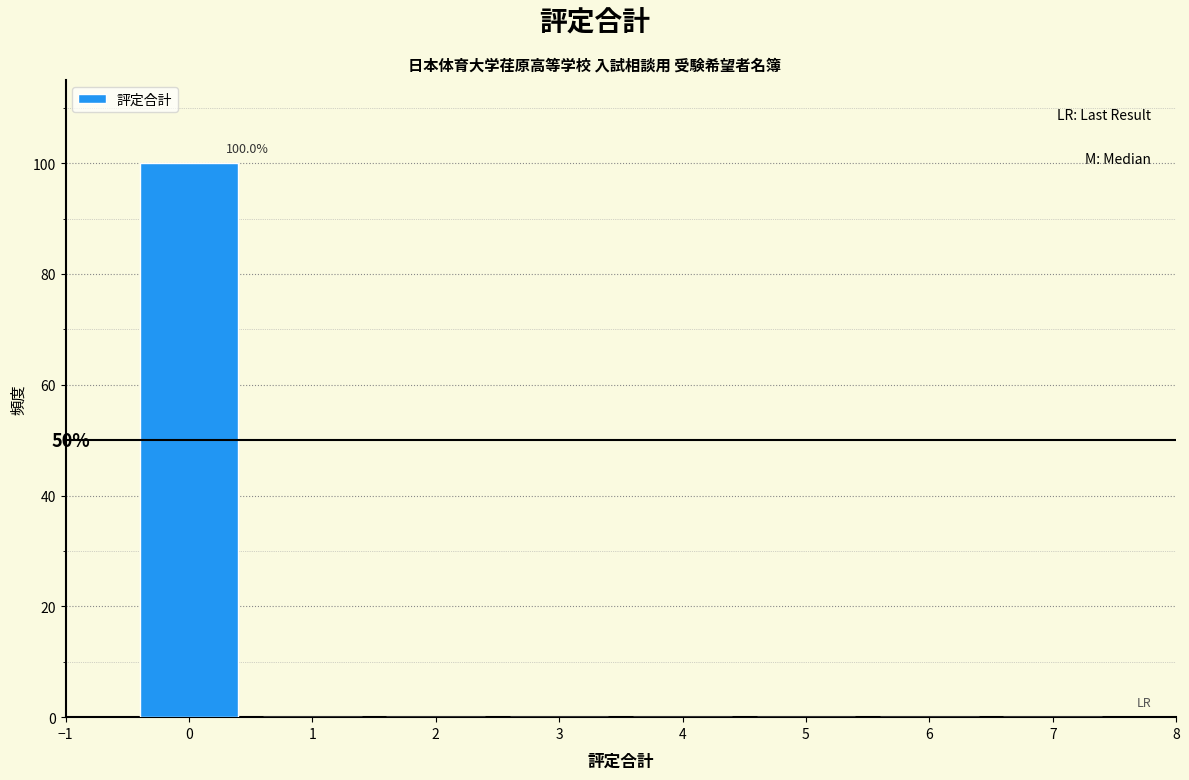

Which range on the x-axis has the tallest bar?

-0.5 to 0.5